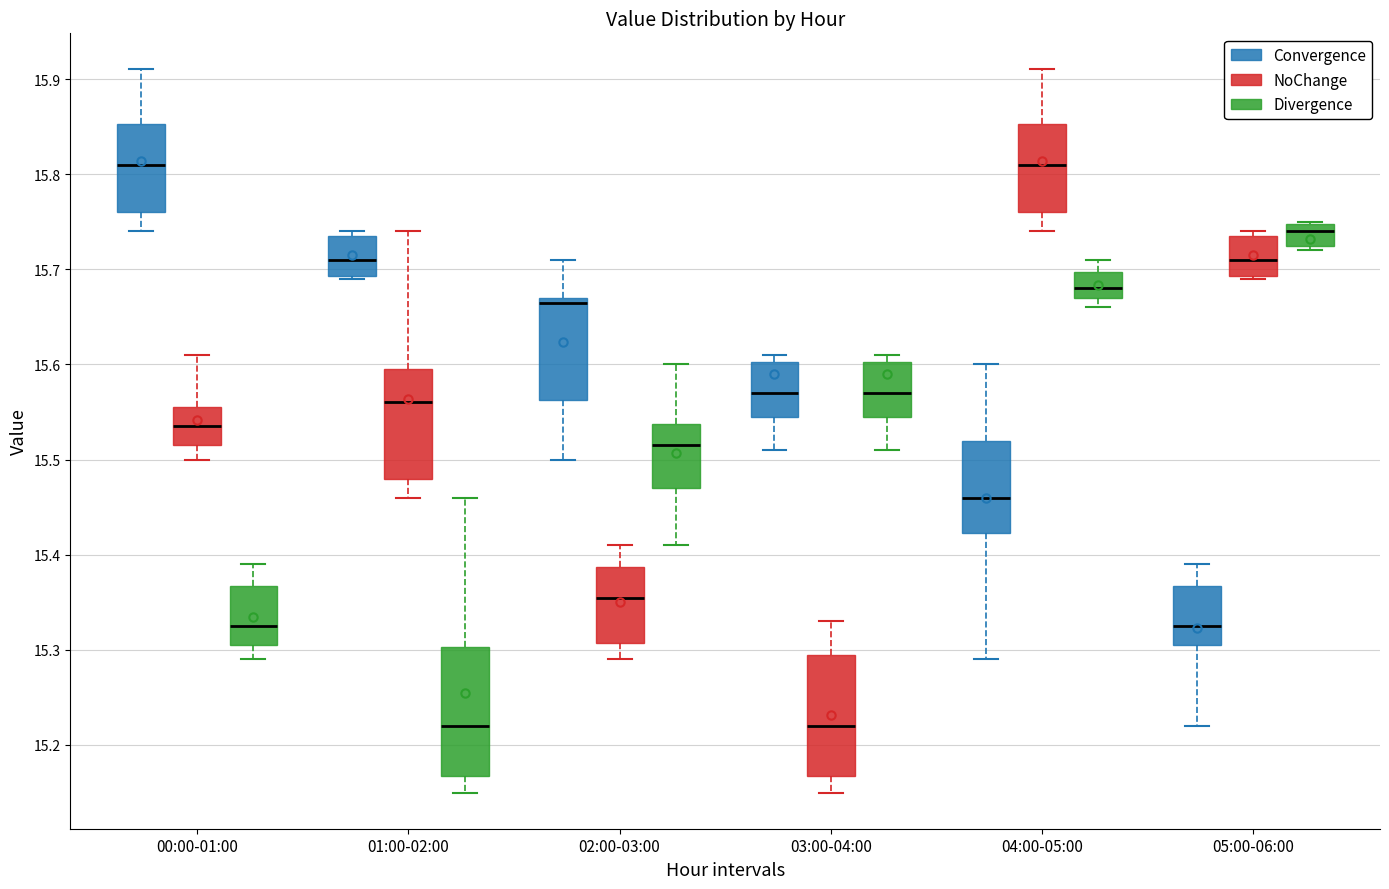

Reading left to right, read every box against the y-axis: the position of its median line, the range the box covers, and the ends of its whiskers. The values are not printed on the chart, so give them approximately, as read against the axis.

00:00-01:00 (Convergence): median 15.81, box 15.76 to 15.85, whiskers 15.74 to 15.91
00:00-01:00 (NoChange): median 15.54, box 15.52 to 15.56, whiskers 15.50 to 15.61
00:00-01:00 (Divergence): median 15.33, box 15.31 to 15.37, whiskers 15.29 to 15.39
01:00-02:00 (Convergence): median 15.71, box 15.69 to 15.74, whiskers 15.69 to 15.74 (just above the box's upper edge)
01:00-02:00 (NoChange): median 15.56, box 15.48 to 15.60, whiskers 15.46 to 15.74
01:00-02:00 (Divergence): median 15.22, box 15.17 to 15.30, whiskers 15.15 to 15.46
02:00-03:00 (Convergence): median 15.67 (just below the box's upper edge), box 15.56 to 15.67, whiskers 15.50 to 15.71
02:00-03:00 (NoChange): median 15.36, box 15.31 to 15.39, whiskers 15.29 to 15.41
02:00-03:00 (Divergence): median 15.52, box 15.47 to 15.54, whiskers 15.41 to 15.60
03:00-04:00 (Convergence): median 15.57, box 15.55 to 15.60, whiskers 15.51 to 15.61
03:00-04:00 (NoChange): median 15.22, box 15.17 to 15.30, whiskers 15.15 to 15.33
03:00-04:00 (Divergence): median 15.57, box 15.55 to 15.60, whiskers 15.51 to 15.61
04:00-05:00 (Convergence): median 15.46, box 15.42 to 15.52, whiskers 15.29 to 15.60
04:00-05:00 (NoChange): median 15.81, box 15.76 to 15.85, whiskers 15.74 to 15.91
04:00-05:00 (Divergence): median 15.68, box 15.67 to 15.70, whiskers 15.66 to 15.71
05:00-06:00 (Convergence): median 15.33, box 15.31 to 15.37, whiskers 15.22 to 15.39
05:00-06:00 (NoChange): median 15.71, box 15.69 to 15.74, whiskers 15.69 to 15.74 (just above the box's upper edge)
05:00-06:00 (Divergence): median 15.74, box 15.73 to 15.75, whiskers 15.72 to 15.75